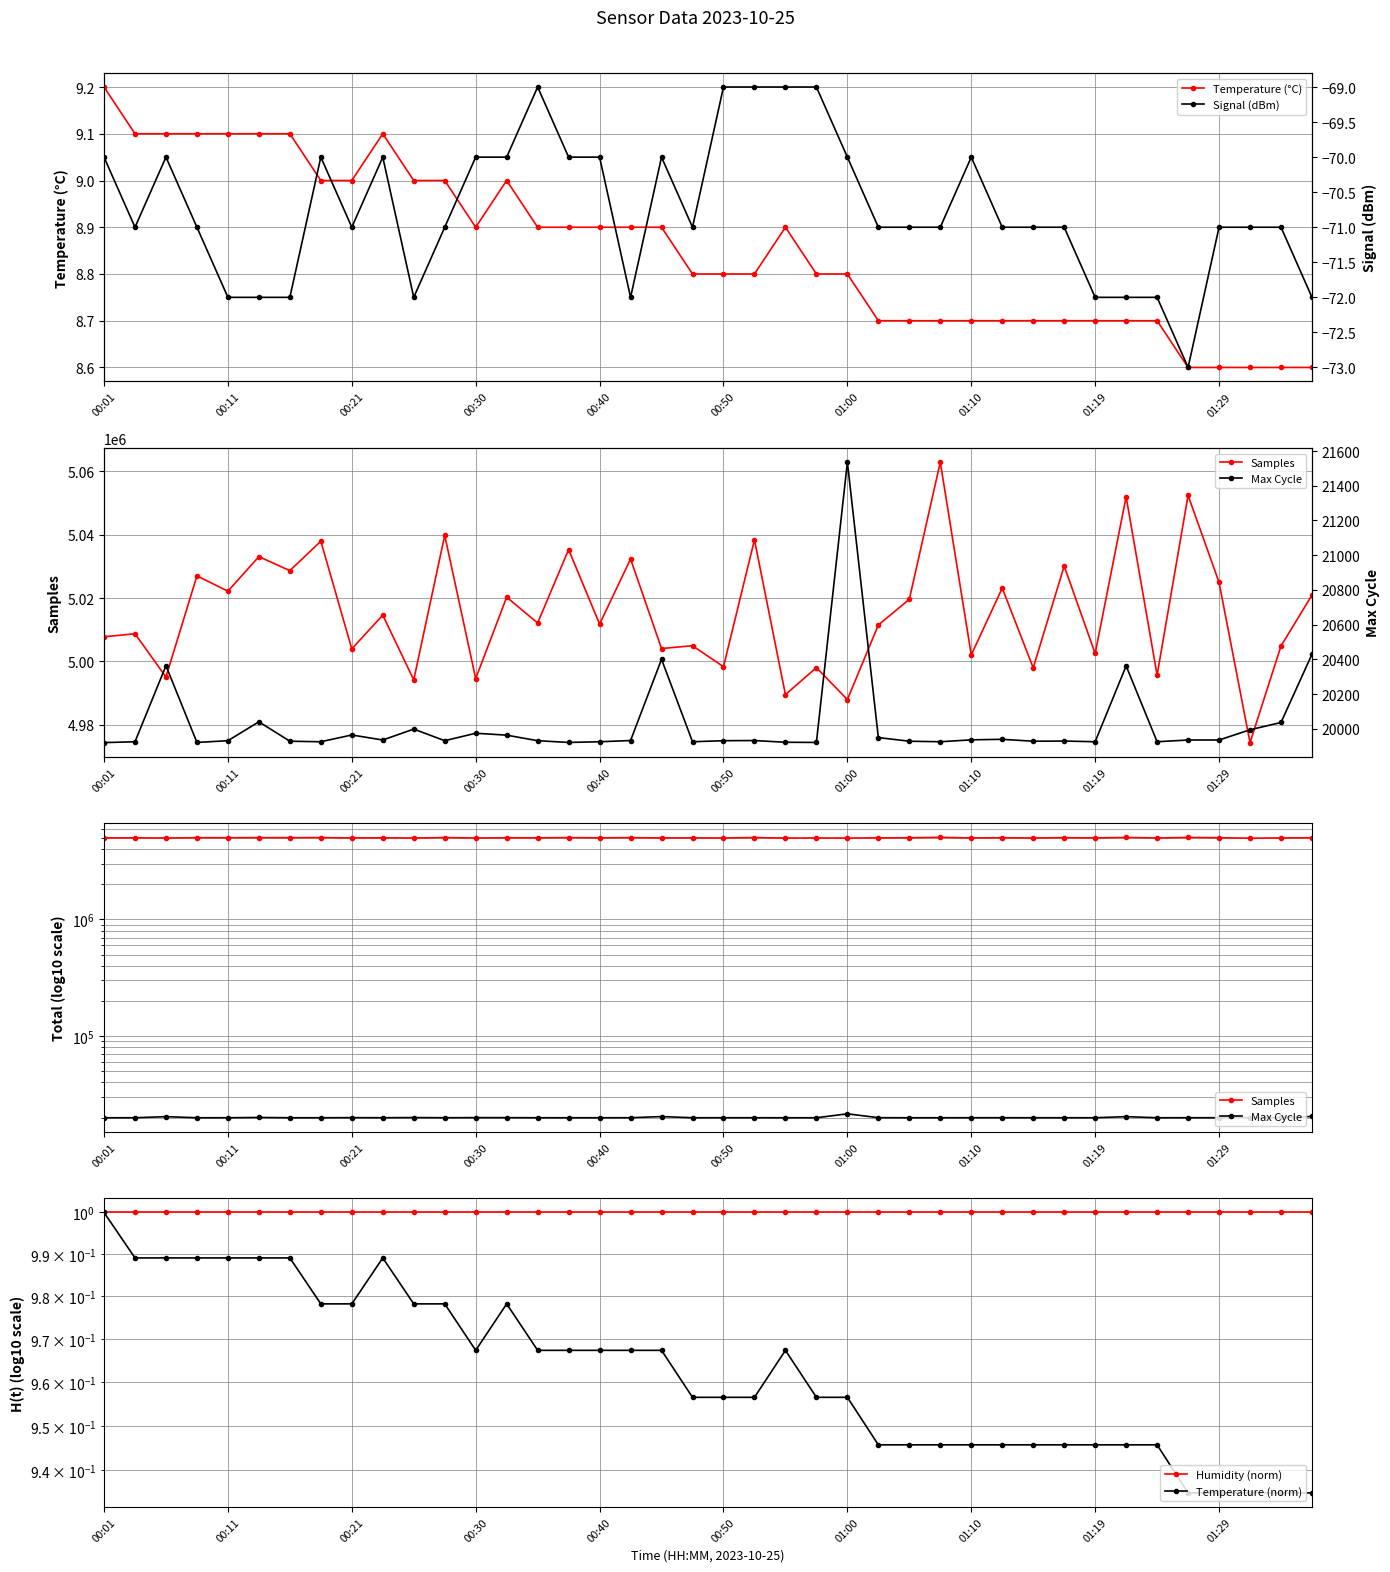

How many distinct data groups are displayed?

6